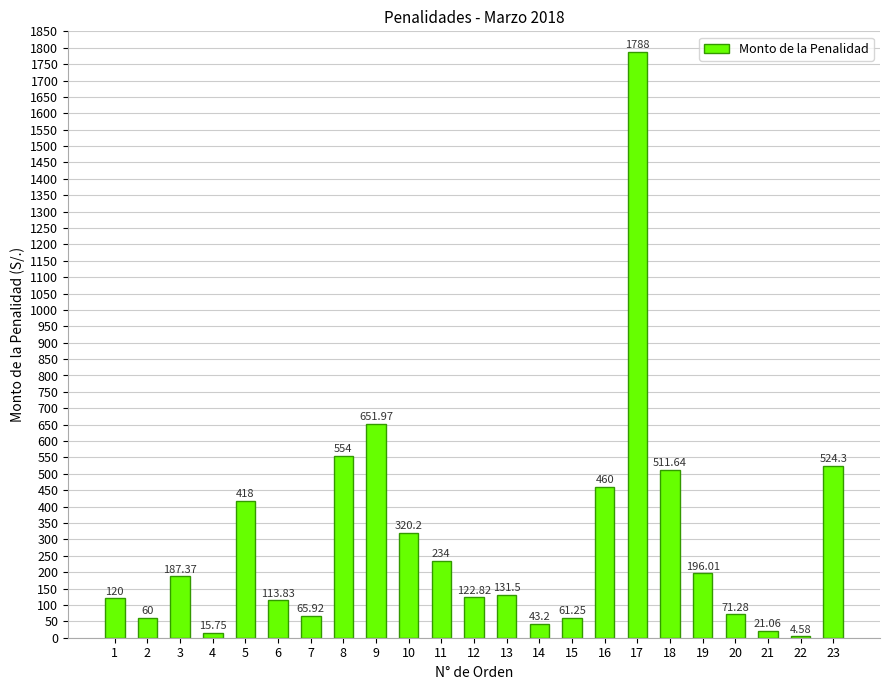

True or false: the data shows 15.8 at 4.

True